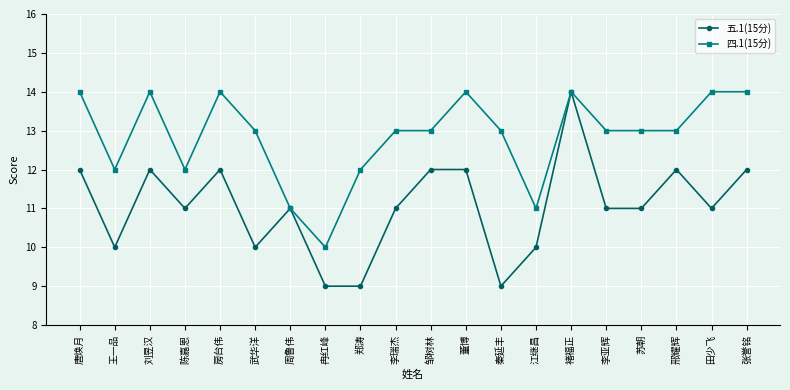

Count the 四.1(15分) values in the range 12 to 14.

17